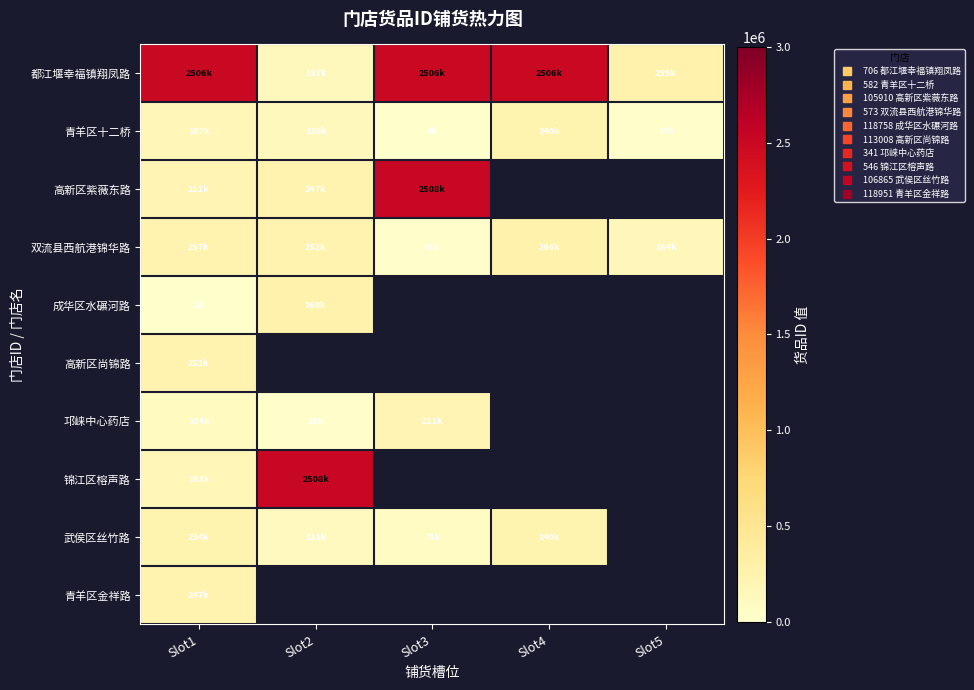

At how many categories does at least one series exceed 1219638?

4